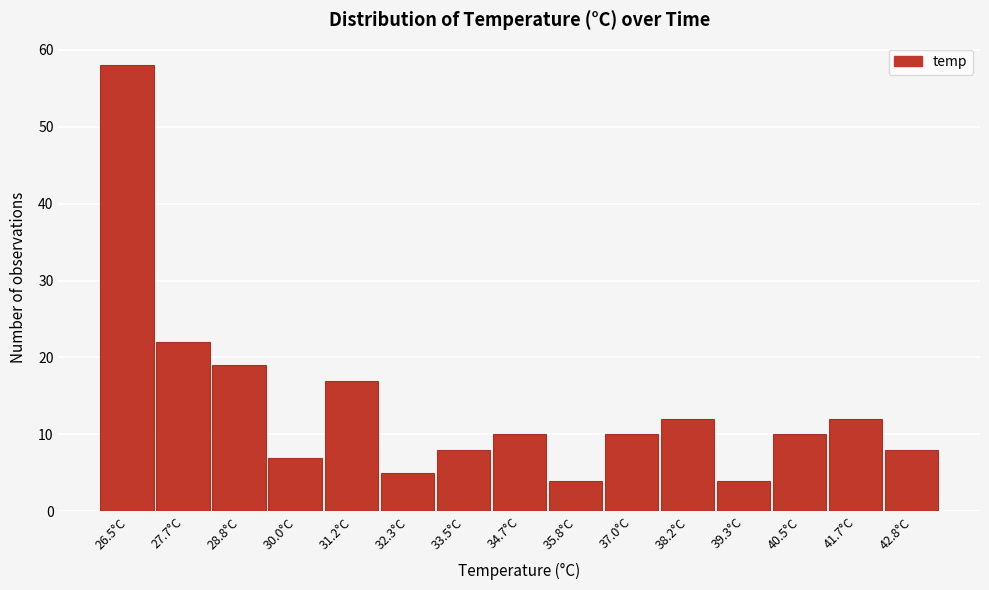

Reading left to right, transcribe all the data shown in this chart.

58	22	19	7	17	5	8	10	4	10	12	4	10	12	8